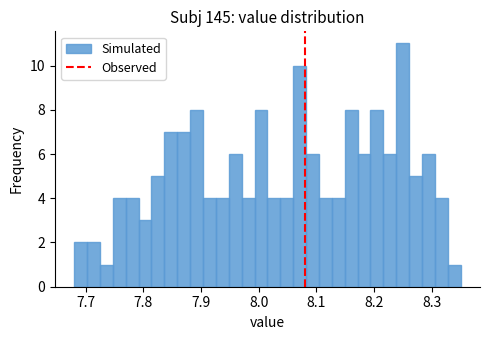

Around what value on the x-axis is the tallest bar? Give the approximate position of its centre, as read against the axis.

8.25